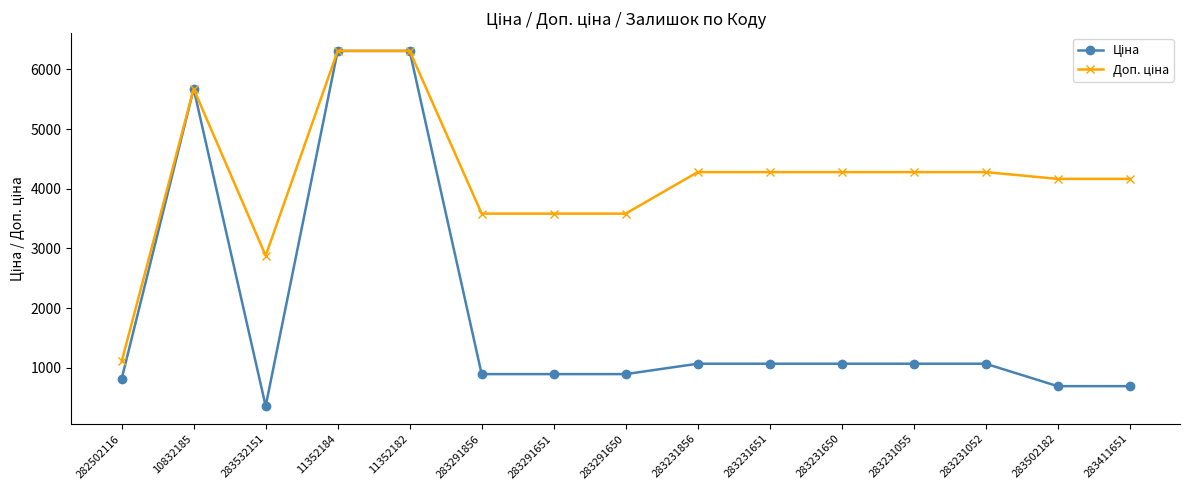

What is the difference between the highest and lowest values at 283291856?

2687.7